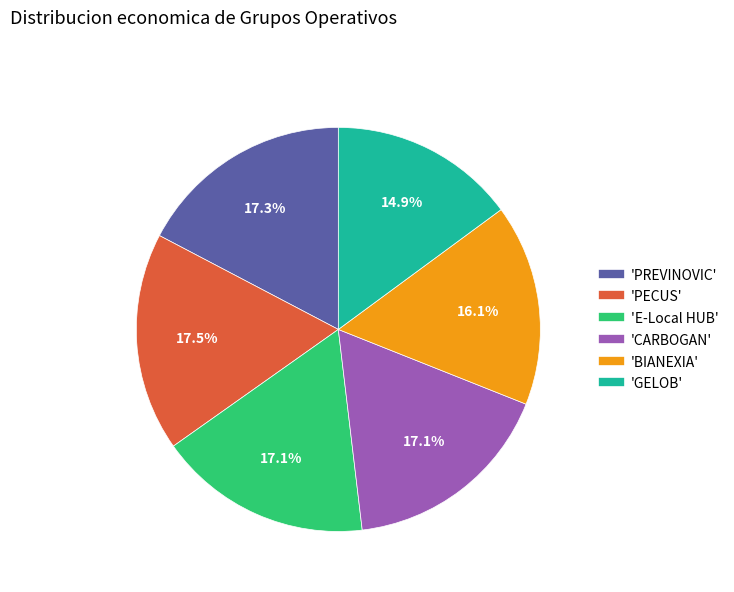

Is there any slice that represents more than half of the pie?

No